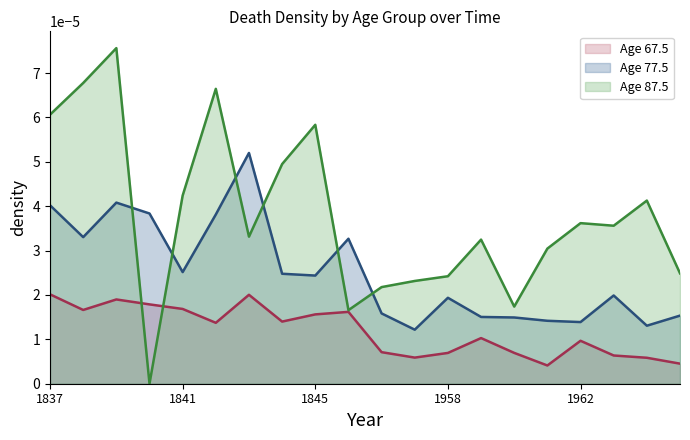

How many lines are shown in the chart?

3